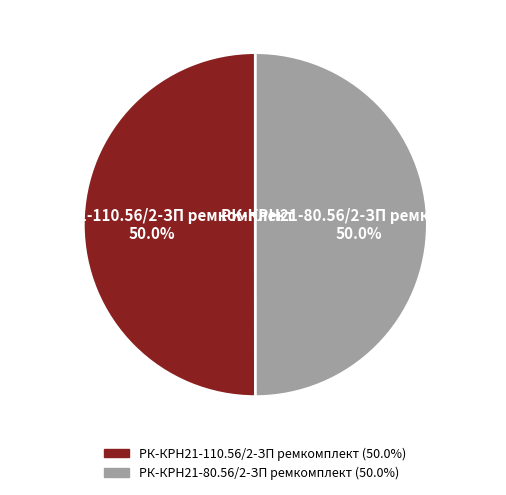

Count the number of slices in the pie.

2